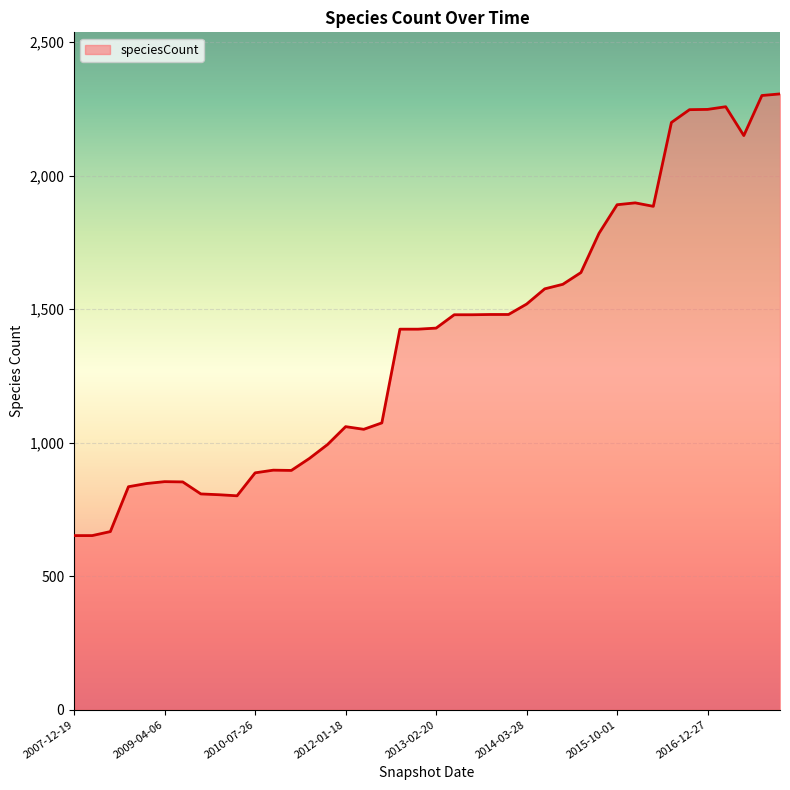

What is the maximum value shown in the chart?

2306